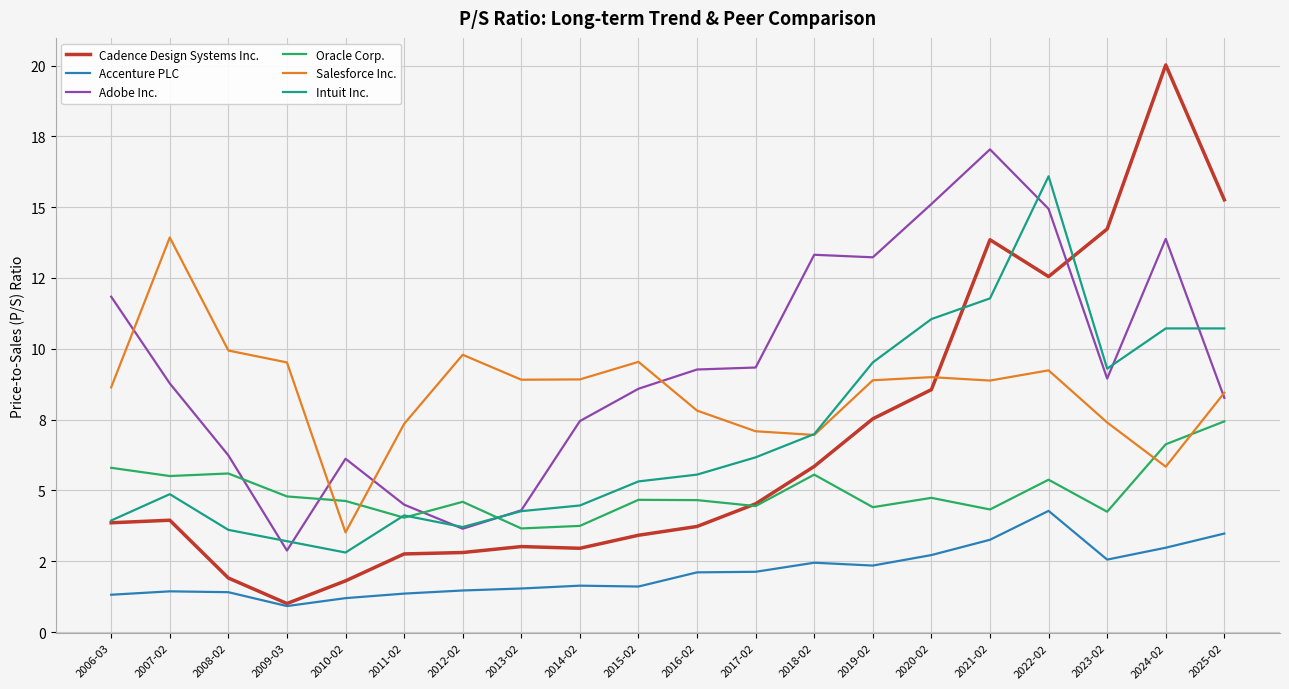

True or false: Salesforce Inc. and Cadence Design Systems Inc. intersect in this chart.

True